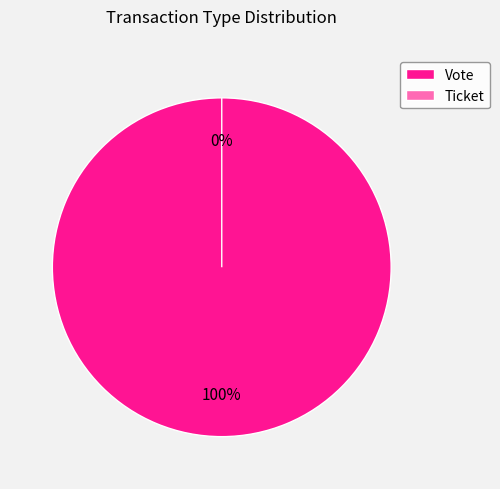

Is Vote the majority of the pie?

Yes